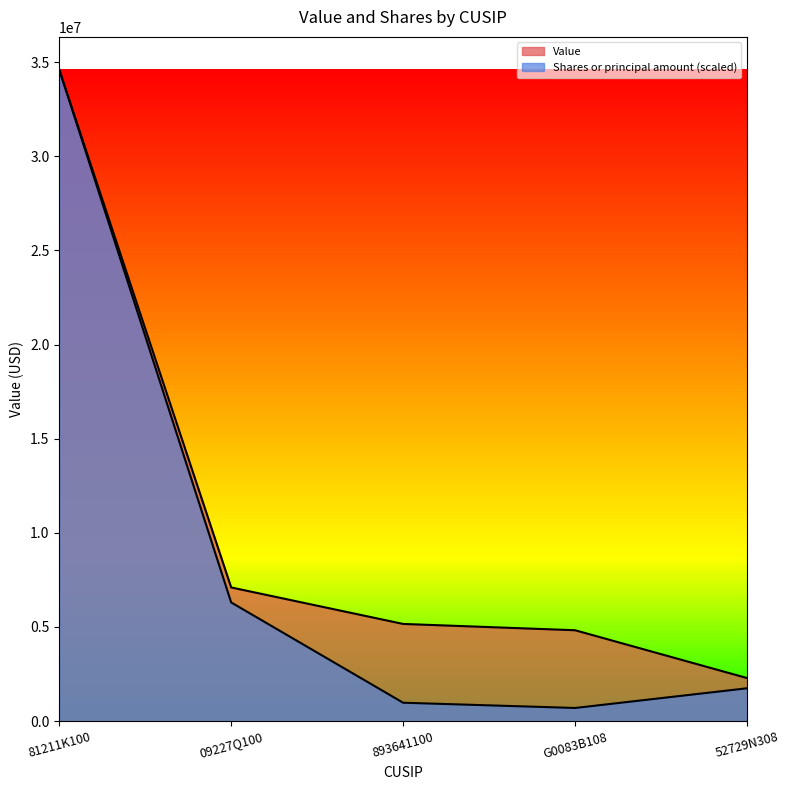

Reading left to right, what are all the values shown in this chart?

Value: 34608000.0	7099000.0	5161000.0	4826000.0	2287000.0
Shares or principal amount: 34608000.0	6302605.8	976650.7	697607.6	1744019.0